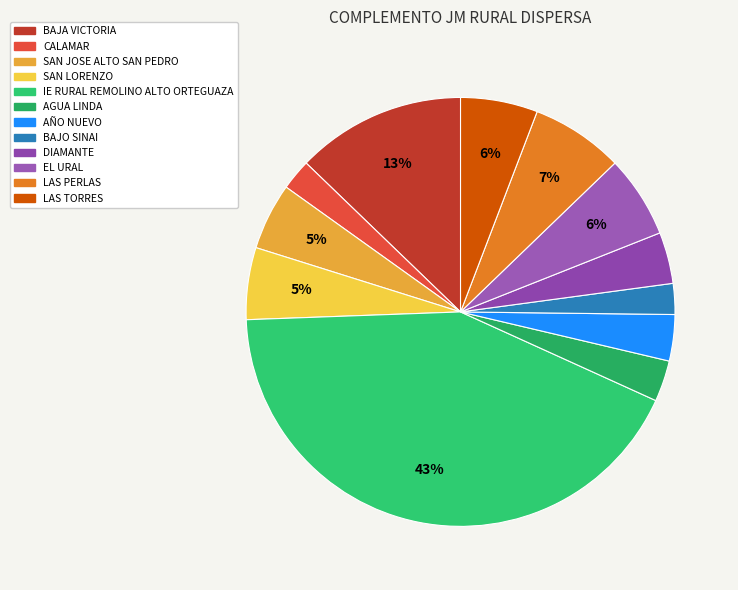

Count the number of slices in the pie.

12